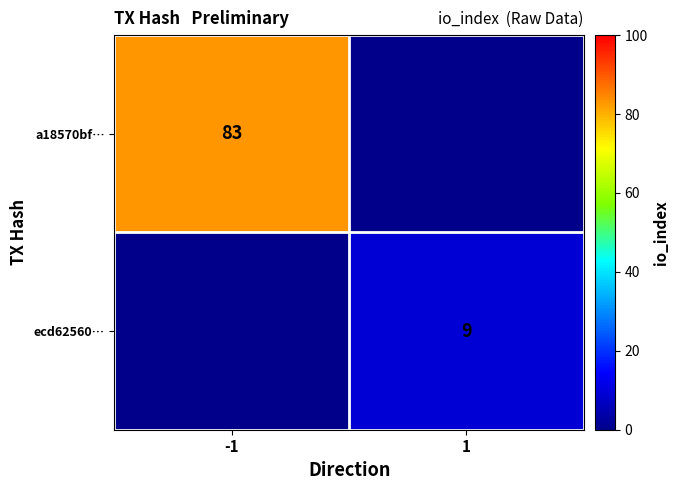

The ecd62560… series shows 9 at 1. True or false?

True